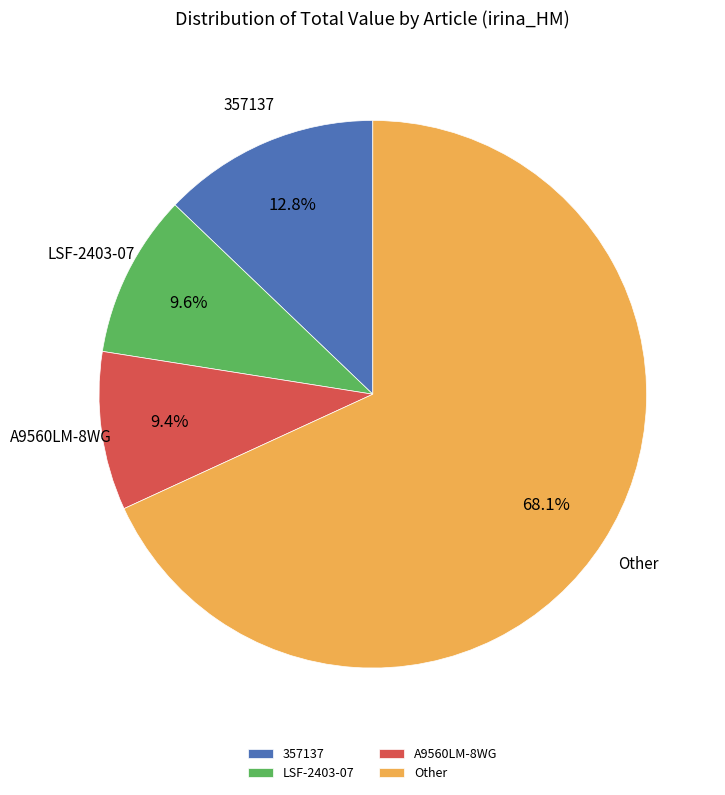

Which slice is the largest?

Other